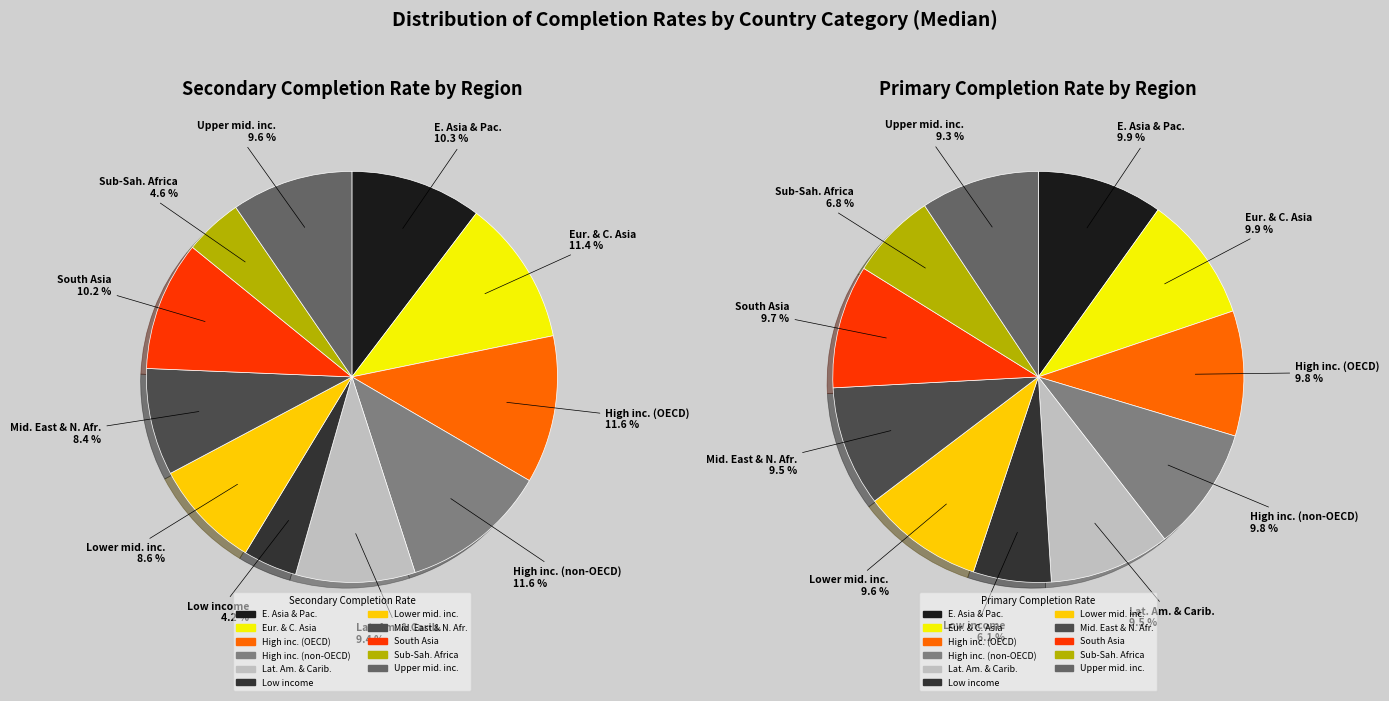

What is the total percentage of 8 and 7?

18.6%